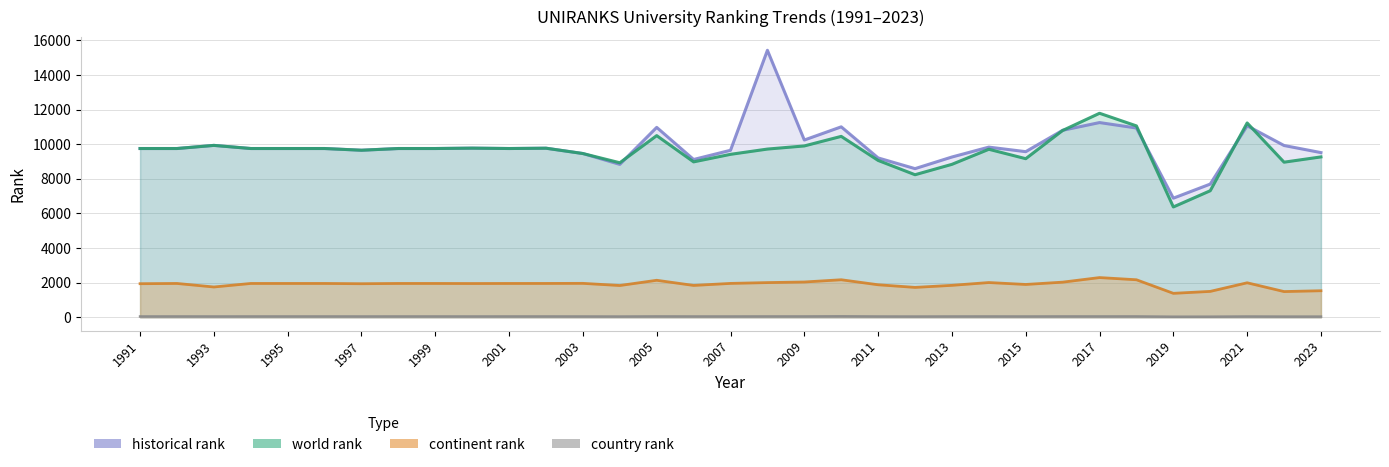

What is the highest value of the continent rank series?

2293